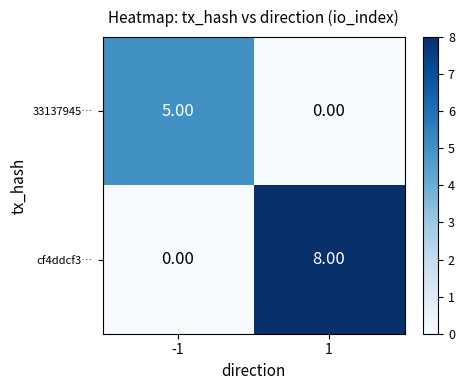

List the series in order of their overall mean, highest first.

cf4ddcf3…, 33137945…